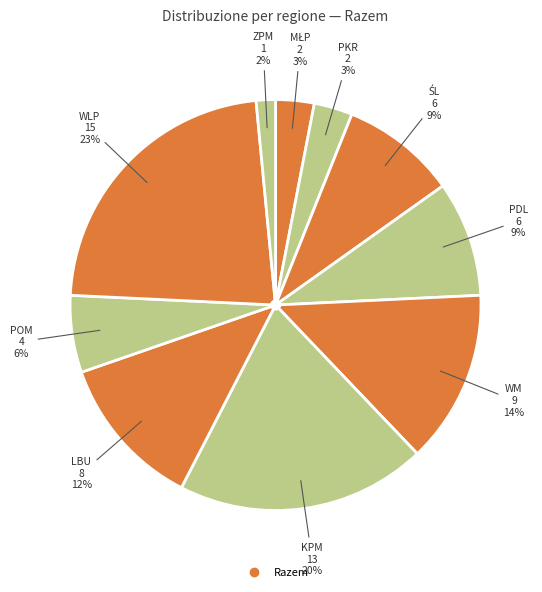

Which slice is the smallest?

ZPM